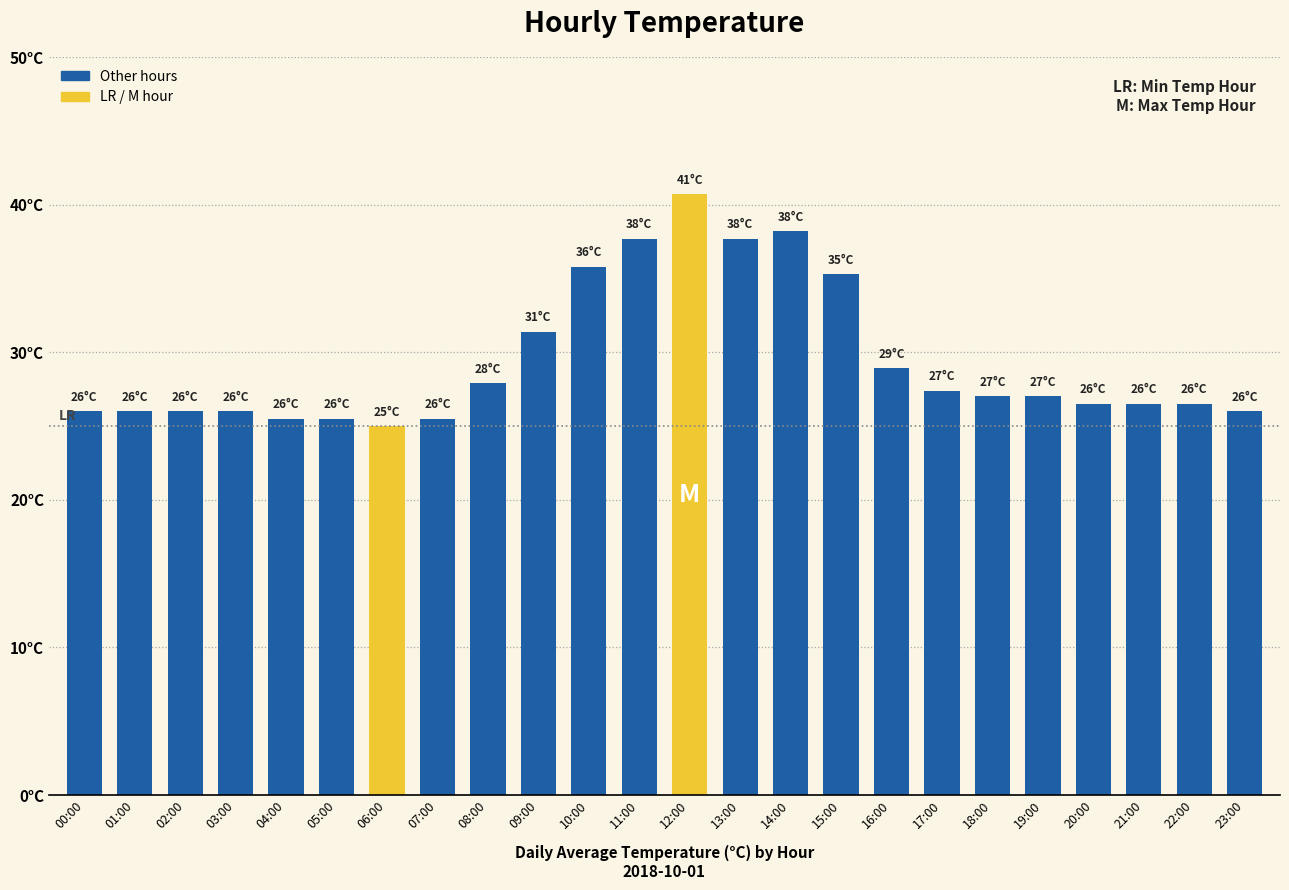

How many values are below 27?

12